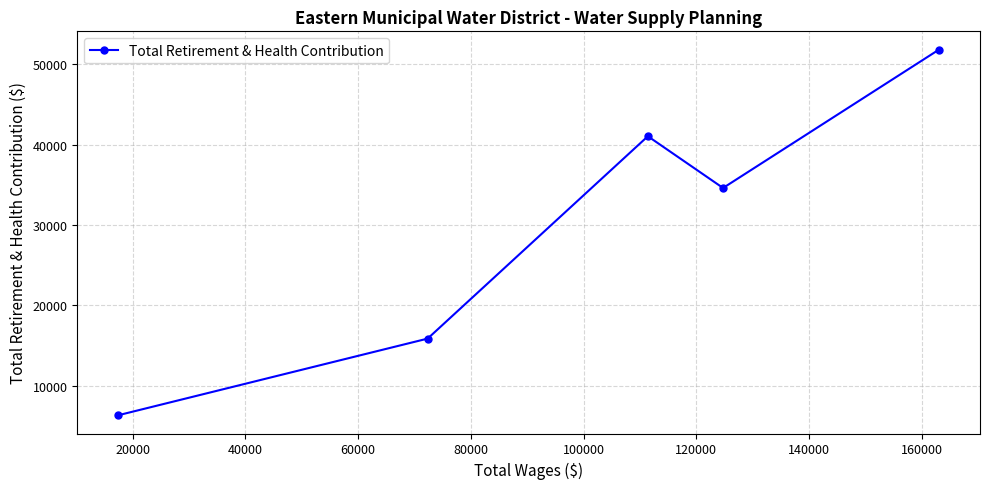

What is the value of the 5th point from the left?

51836